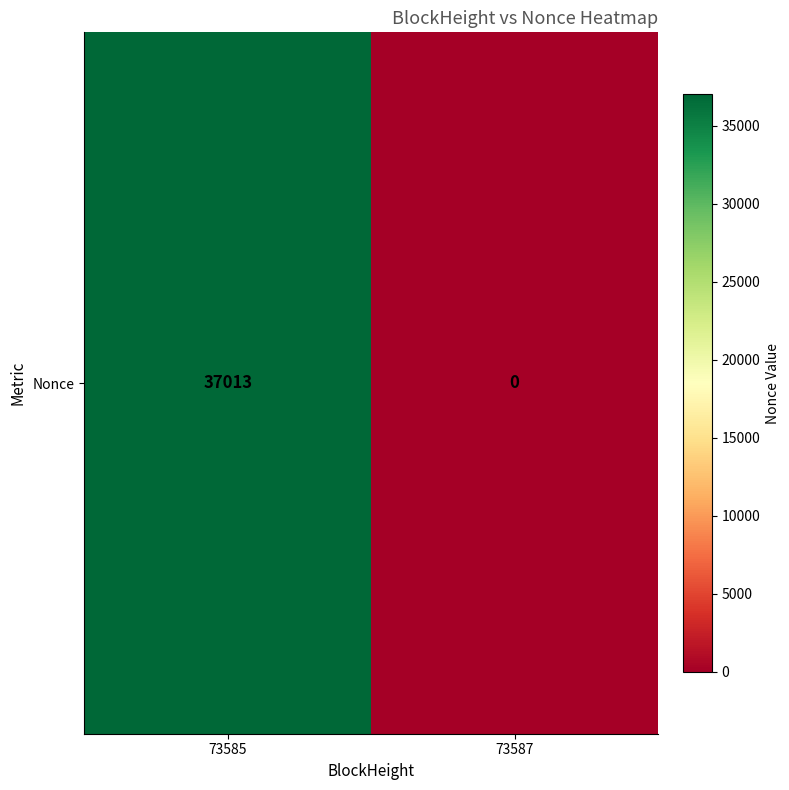

What is the difference between the values at 73585 and 73587?

37013